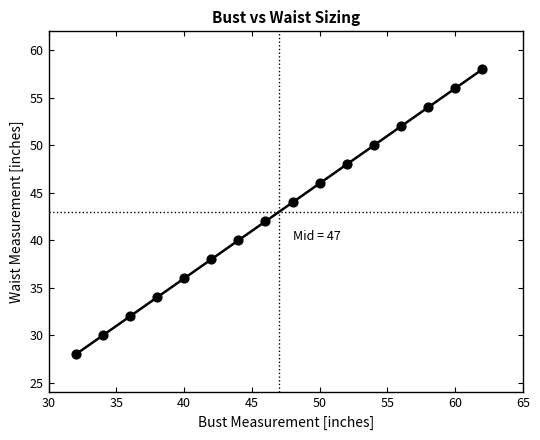

What is the range of X values (max minus min)?

30